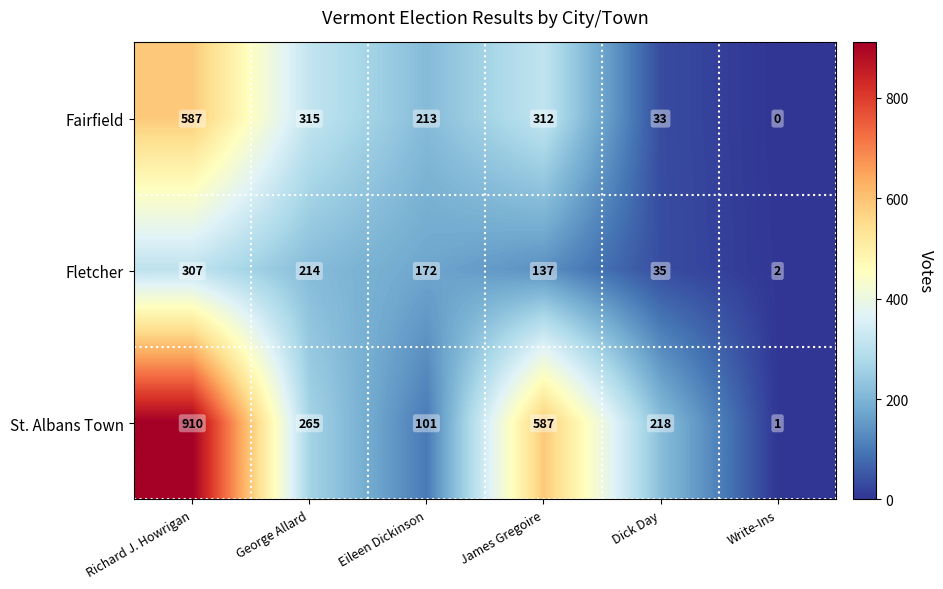

What is the spread (max minus min) of values at Richard J. Howrigan?

603